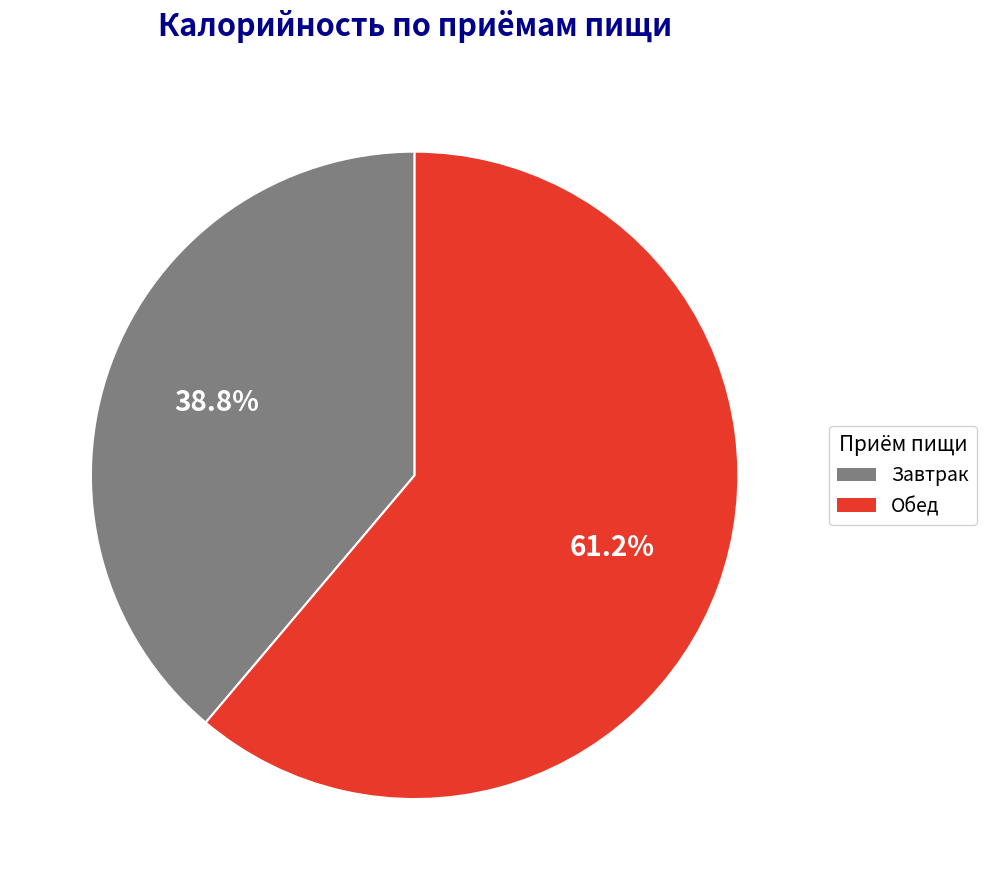

To the nearest percent, what is the difference between the largest and smallest slice percentages?

22%